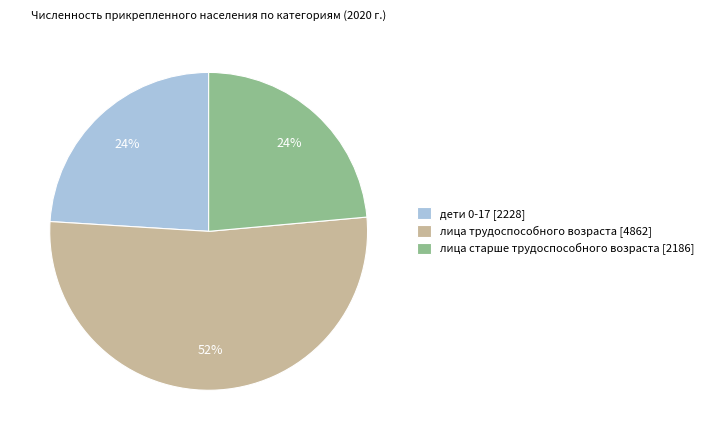

Combined, do лица старше трудоспособного возраста [2186] and лица трудоспособного возраста [4862] account for over 50%?

Yes